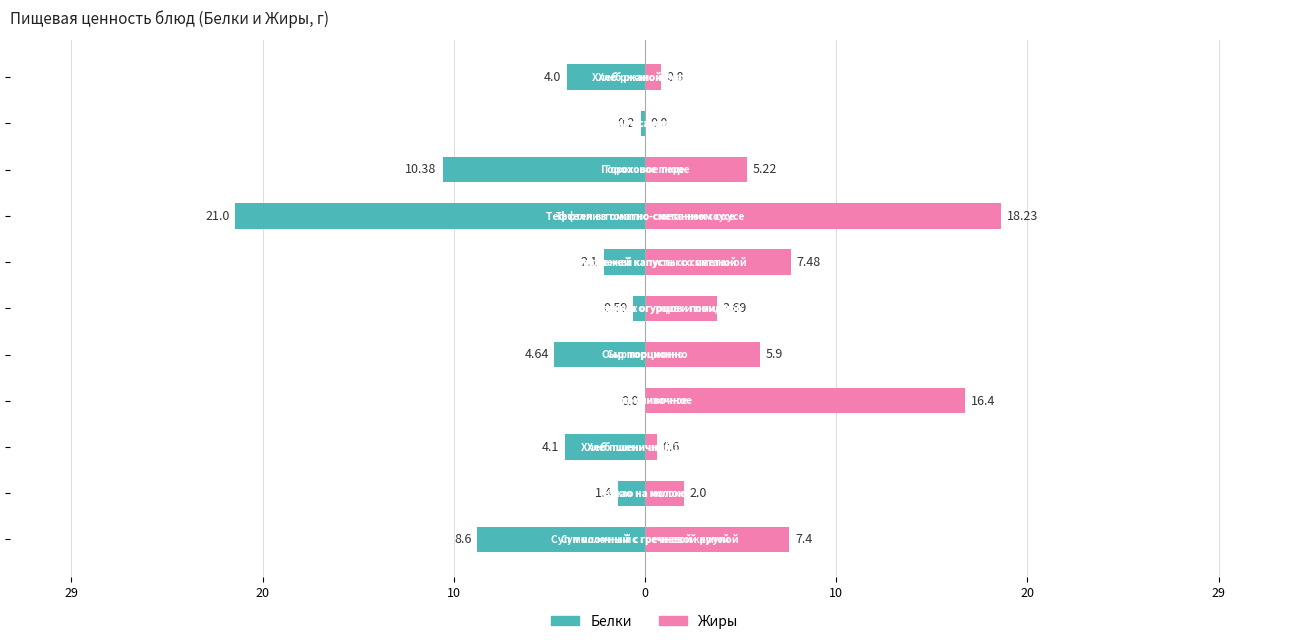

What is the difference between the Жиры values at 10 and 29?

1.6